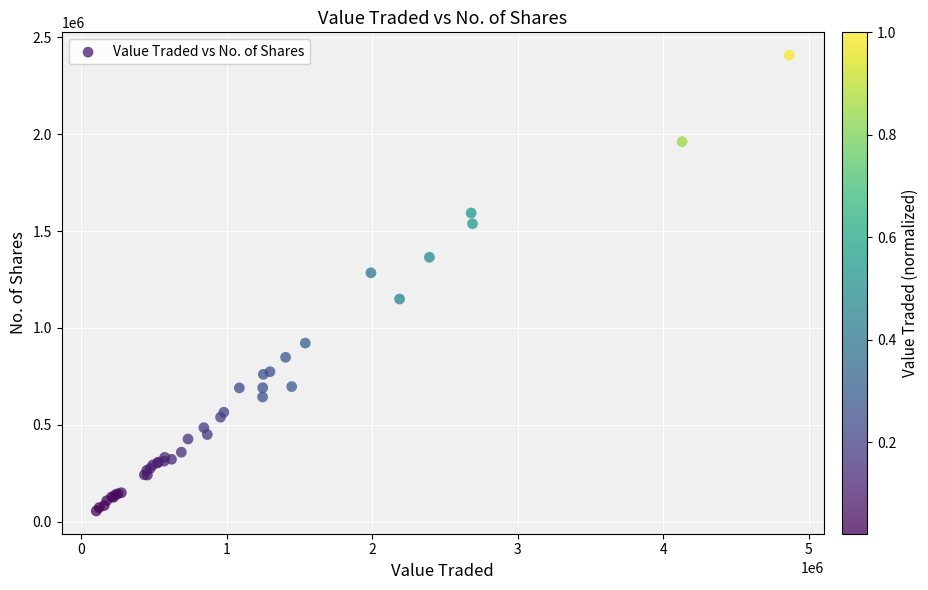

What Y value in the scatter plot is closest to 1231811?

1284488